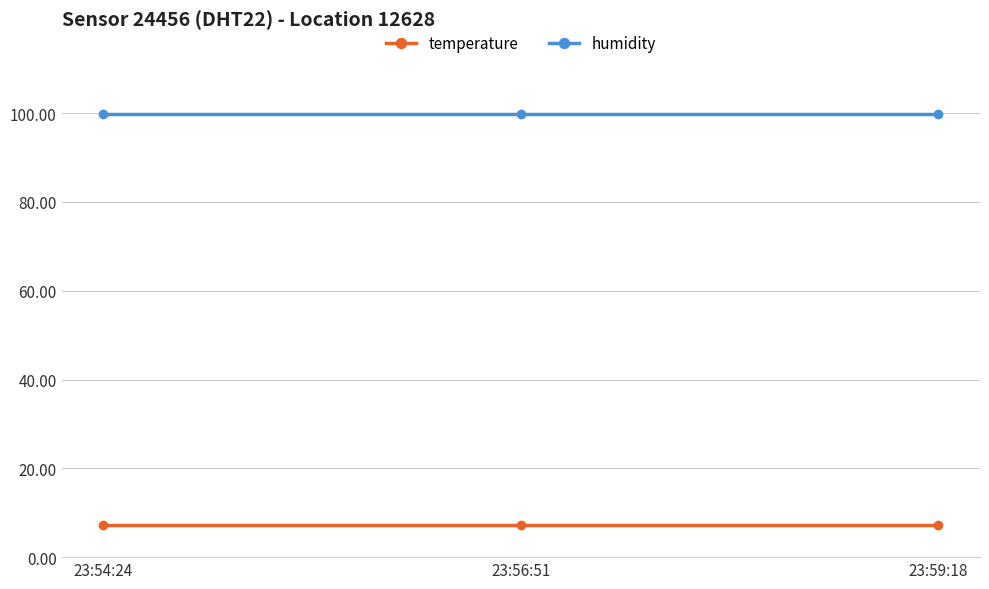

Is the value of humidity at 23:56:51 greater than the value of temperature at 23:59:18?

Yes